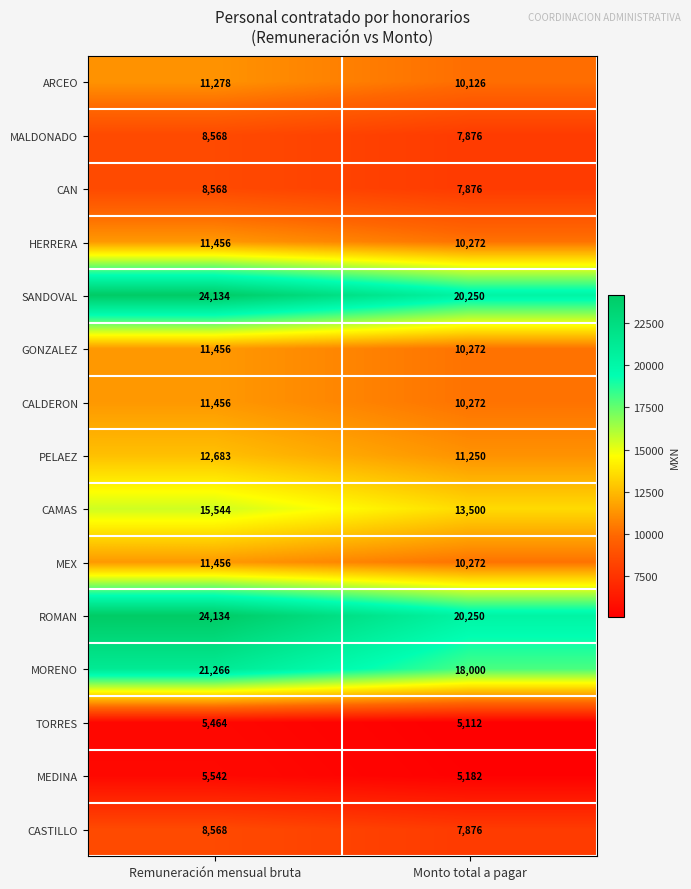

What is the spread (max minus min) of values at Monto total a pagar?

15138